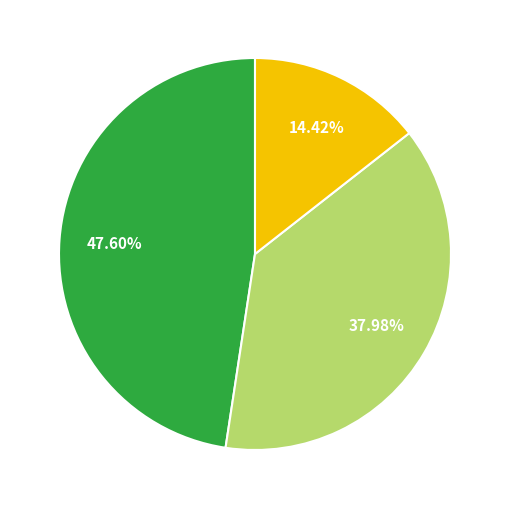

Is there a majority slice in this chart?

No